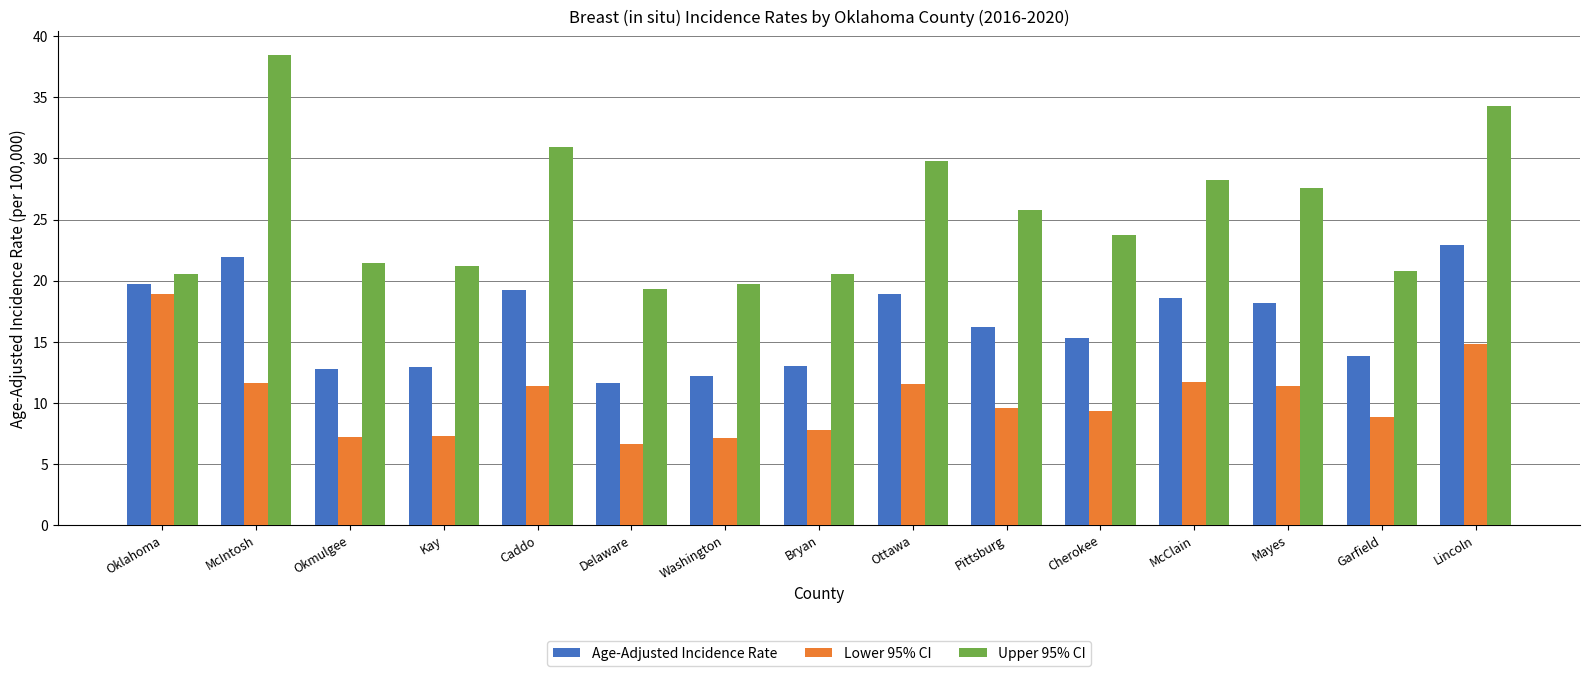

Are the bars grouped side by side (vs. stacked)?

Yes